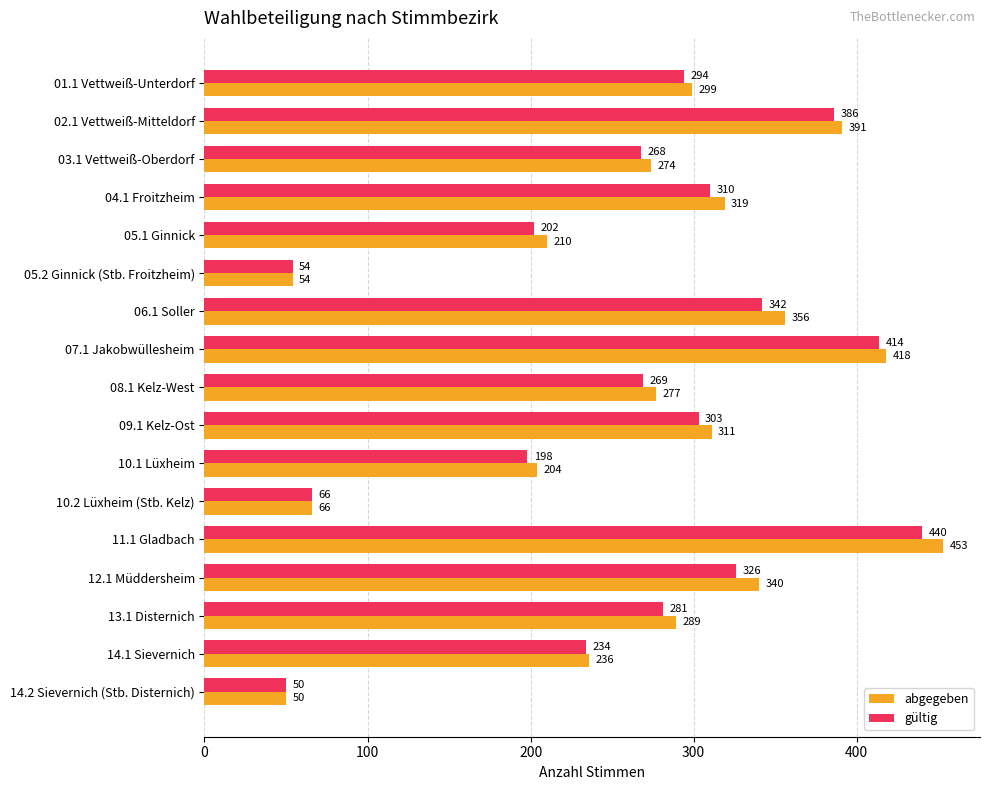

Which series has the largest range (max minus min)?

abgegeben